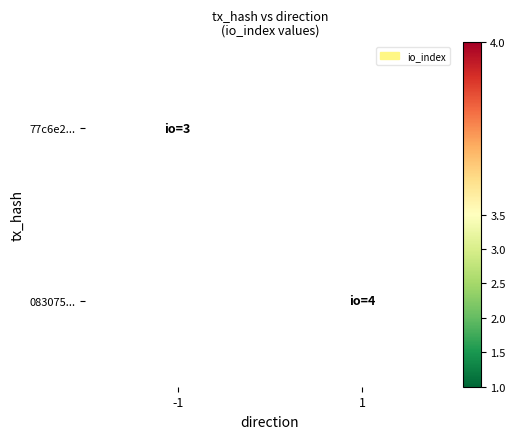

Is the value of 77c6e2... at 1 greater than the value of 083075... at -1?

No